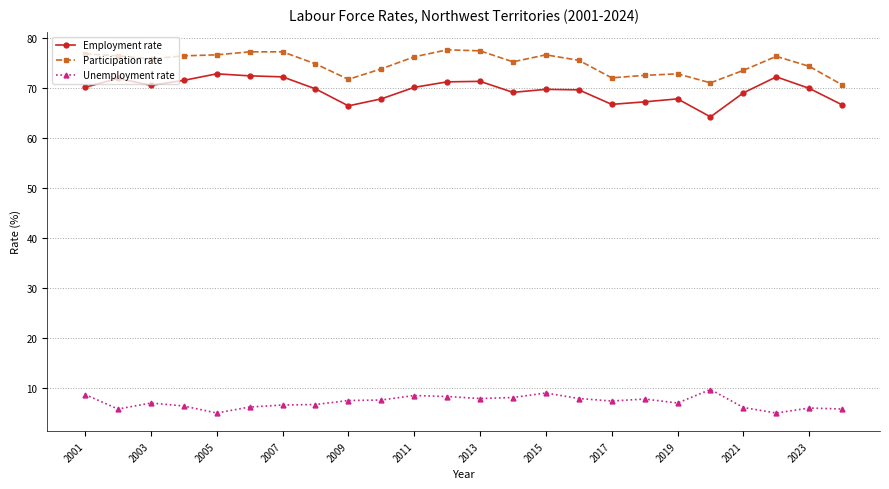

List the series in order of their peak value, lowest first.

Unemployment rate, Employment rate, Participation rate